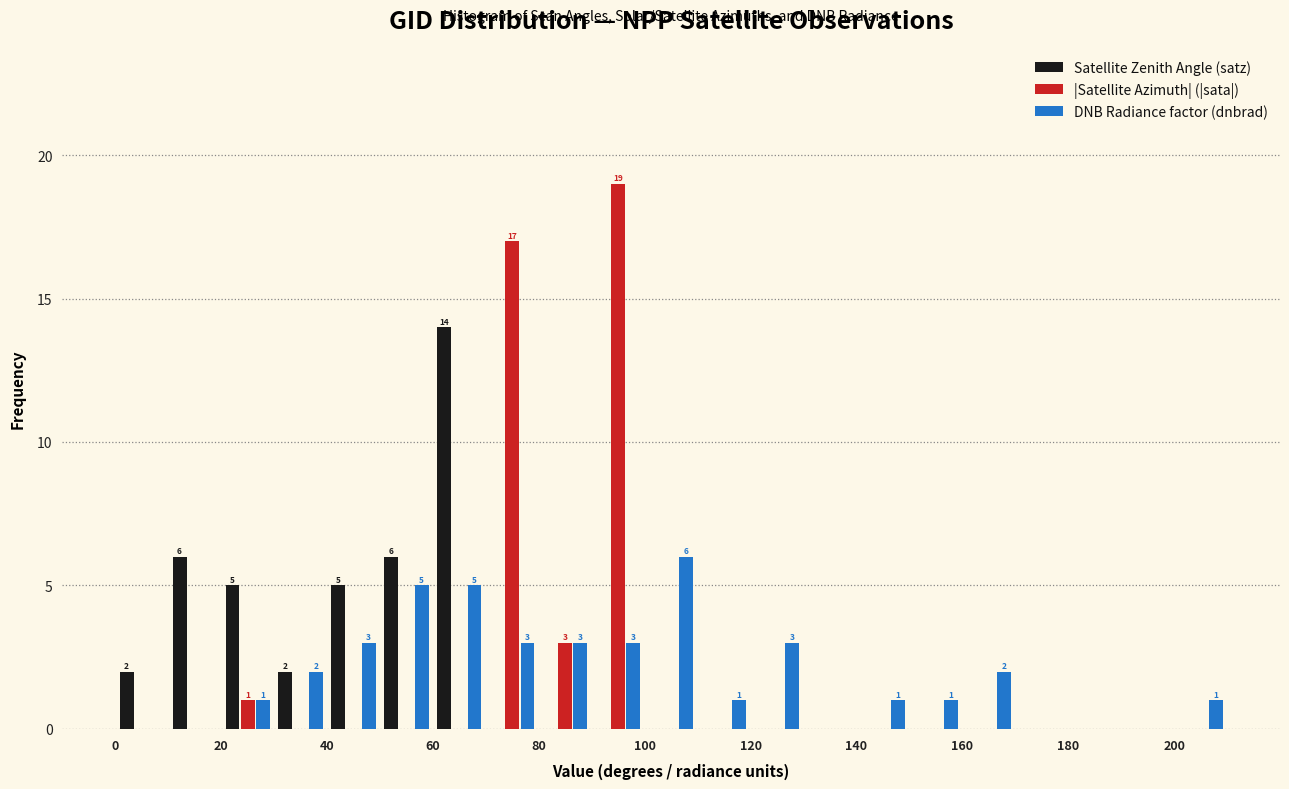

In the |Satellite Azimuth| (|sata|) series, which range on the x-axis has the tallest bar?

90 to 100